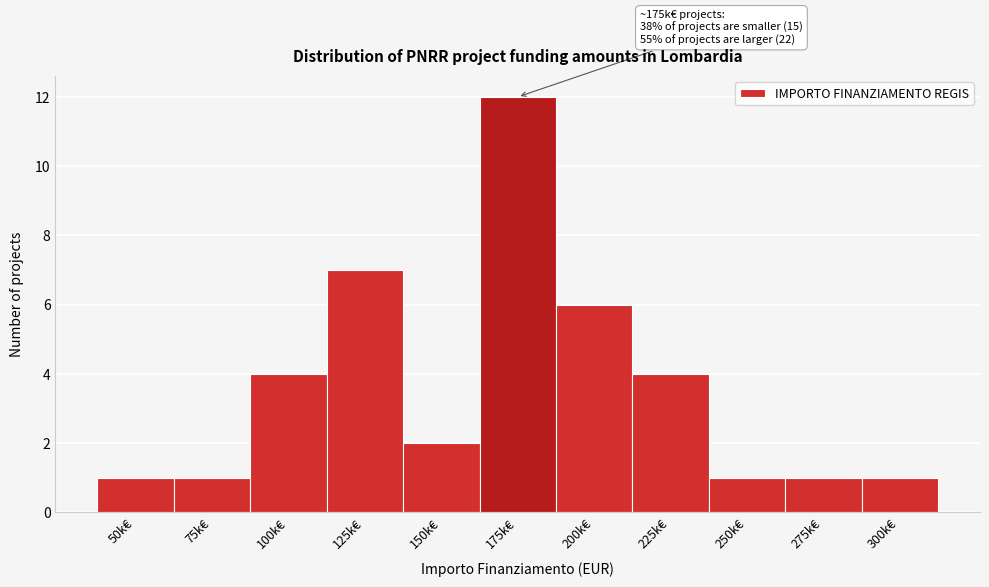

Reading left to right, list all the values displayed in this chart.

50k€=1	75k€=1	100k€=4	125k€=7	150k€=2	175k€=12	200k€=6	225k€=4	250k€=1	275k€=1	300k€=1